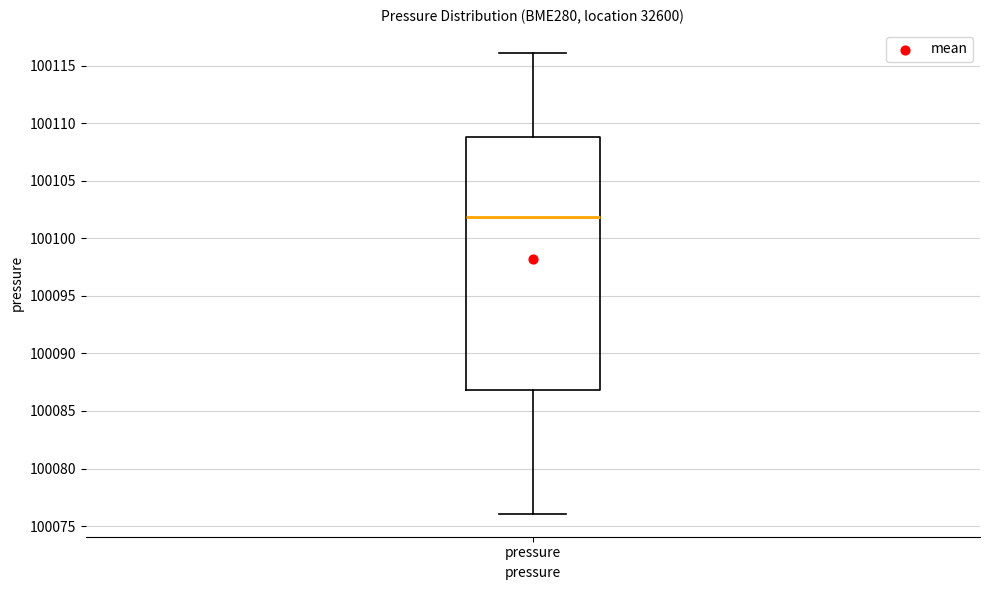

Transcribe this box plot: give where the median line is, the range the box spans, and where the two whiskers end, as read against the y-axis. The values are not printed on the chart, so give them approximately, as read against the axis.

median 100102, box 100087 to 100109, whiskers 100076 to 100116